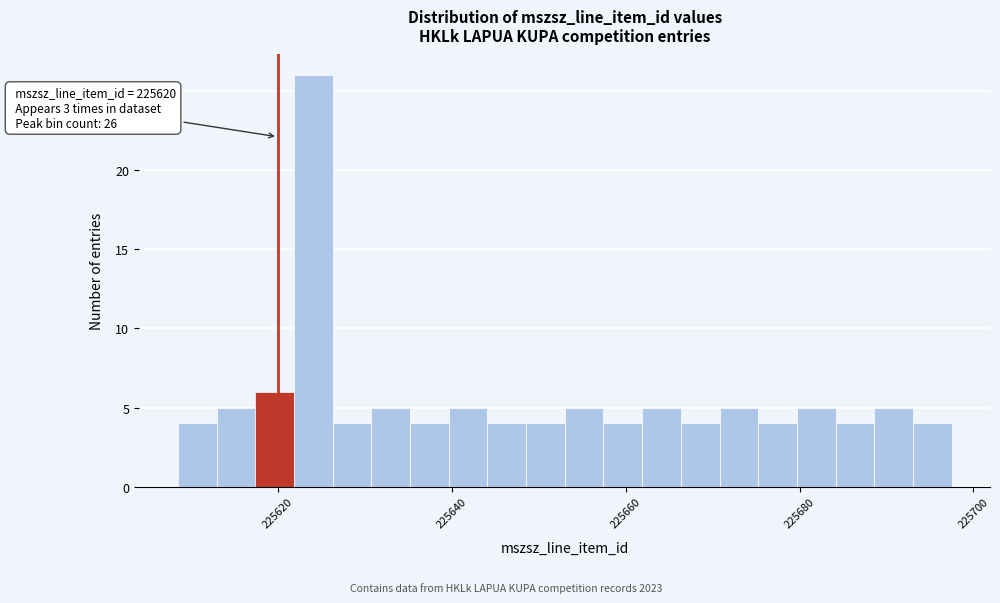

Read against the x-axis, roughly where is the centre of the tallest bar?

225624